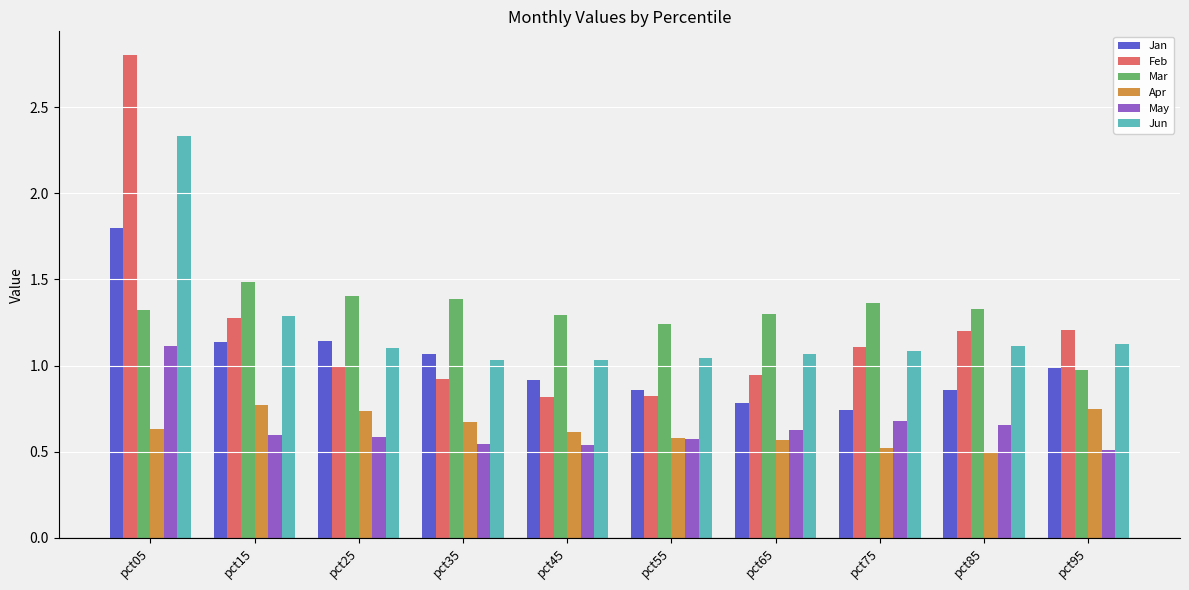

Which category has the highest value in the Mar series?

pct15